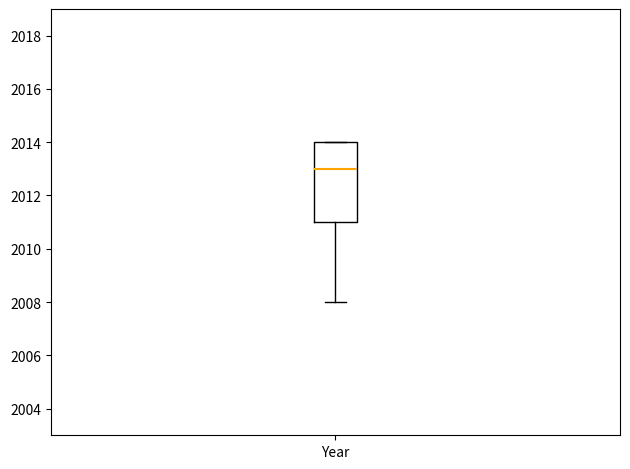

Transcribe this box plot: give where the median line is, the range the box spans, and where the two whiskers end, as read against the y-axis. The values are not printed on the chart, so give them approximately, as read against the axis.

median 2013, box 2011 to 2014, whiskers 2008 to 2014